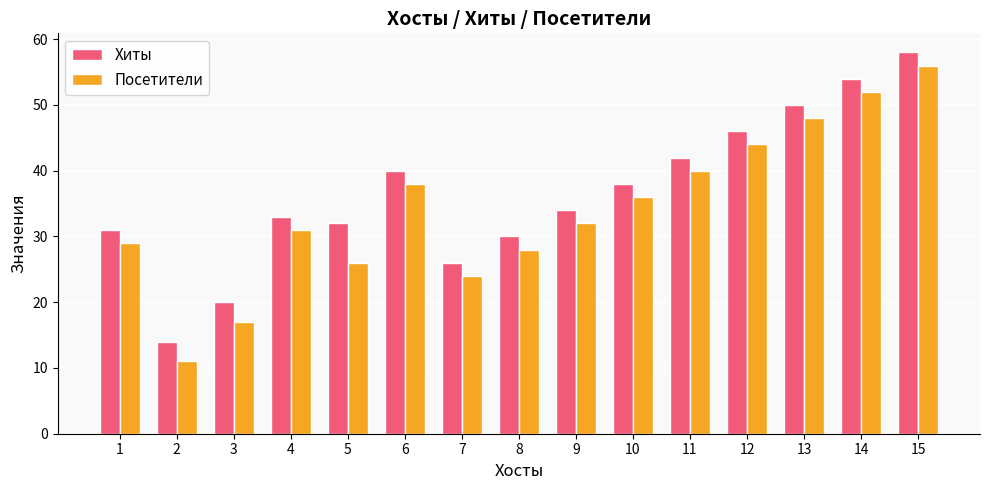

What is the value of the Хиты bar at the 11th from the left?

42